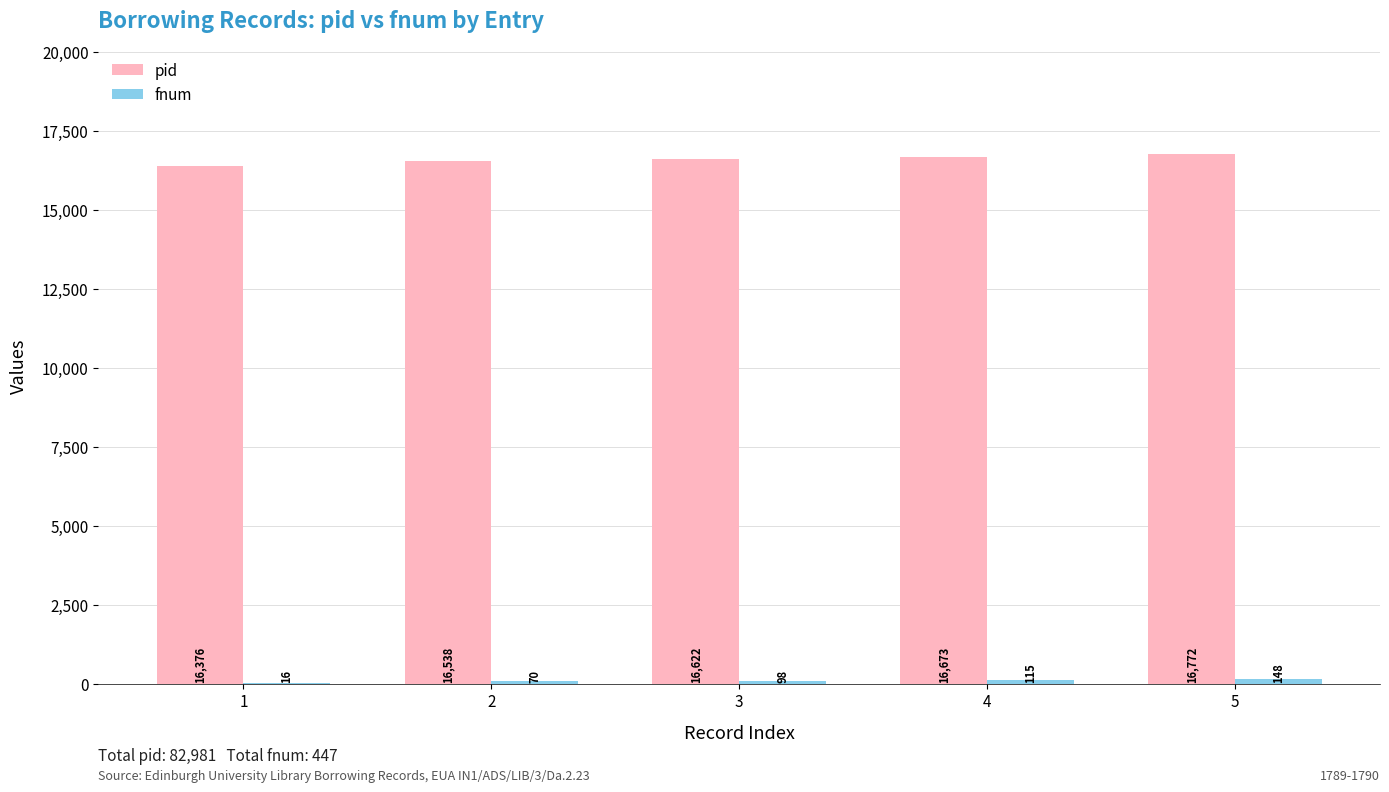

Read the pid value at 5.

16772